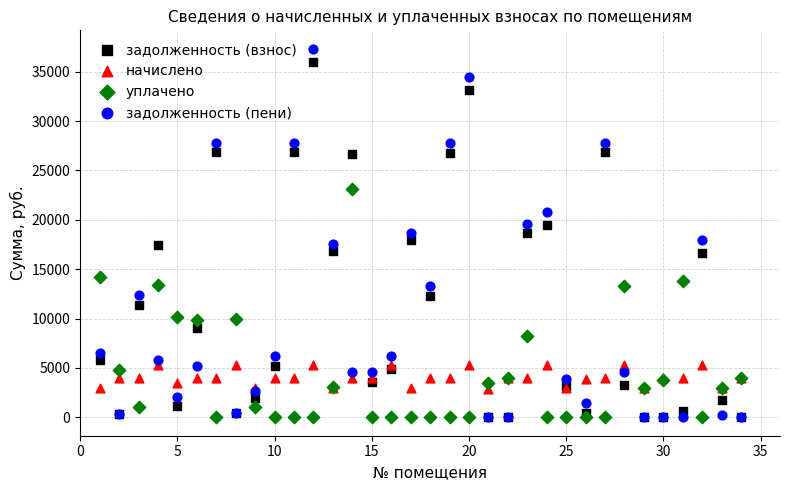

Which series has the widest spread of Y values?

задолженность (пени)